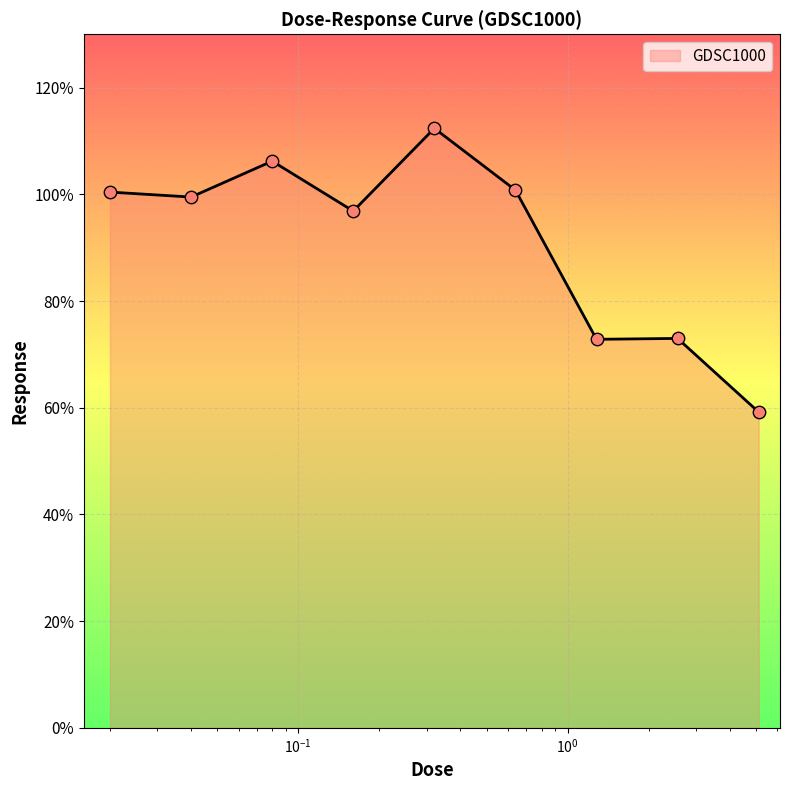

What is the minimum value shown in the chart?

59.2